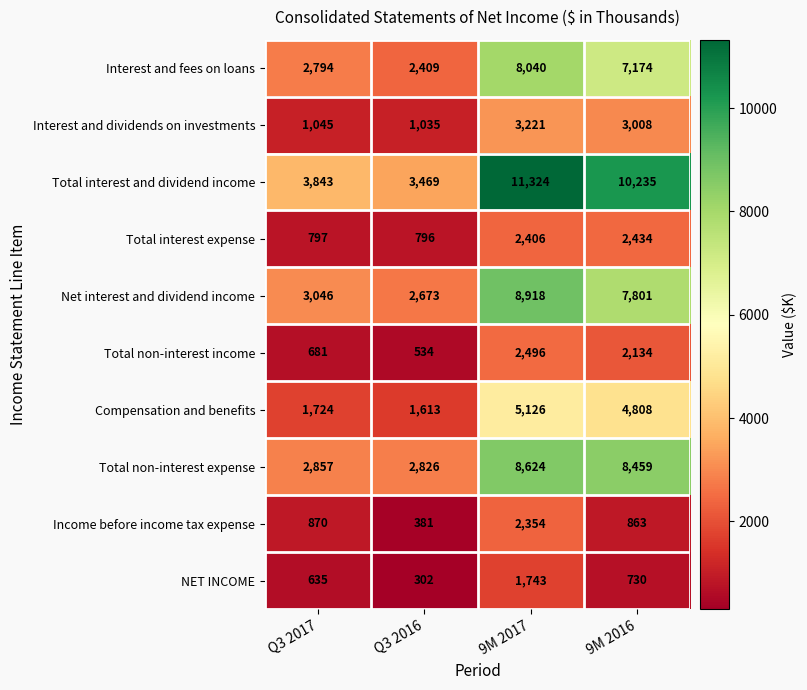

Where does the Total interest and dividend income series first go above 10235?

9M 2017